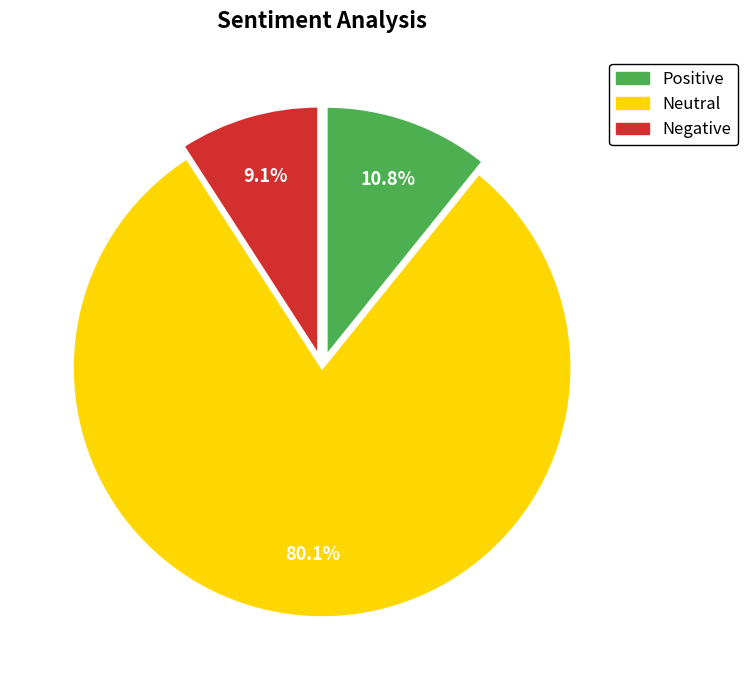

Do Positive and Negative together represent more than half of the pie?

No